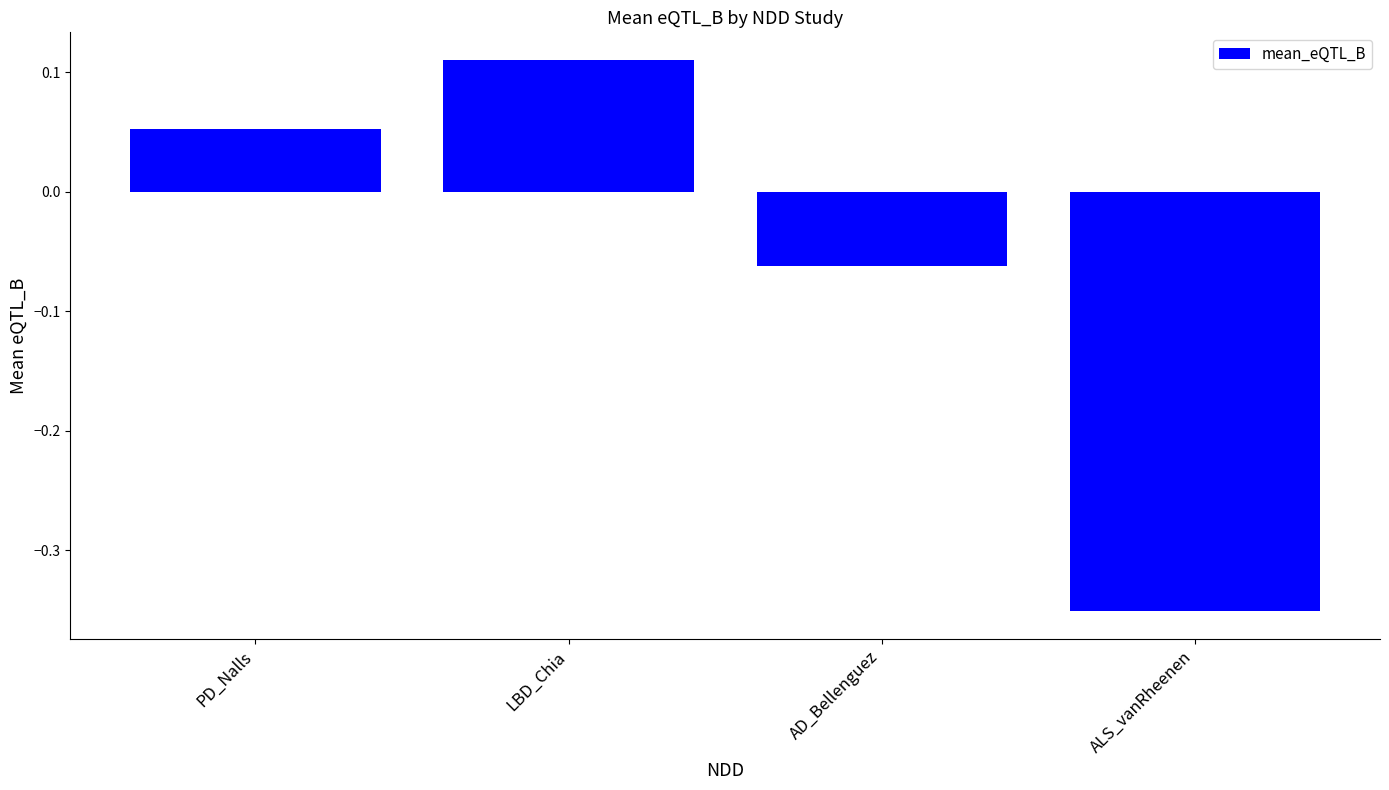

True or false: the data shows -0.1 at ALS_vanRheenen.

False